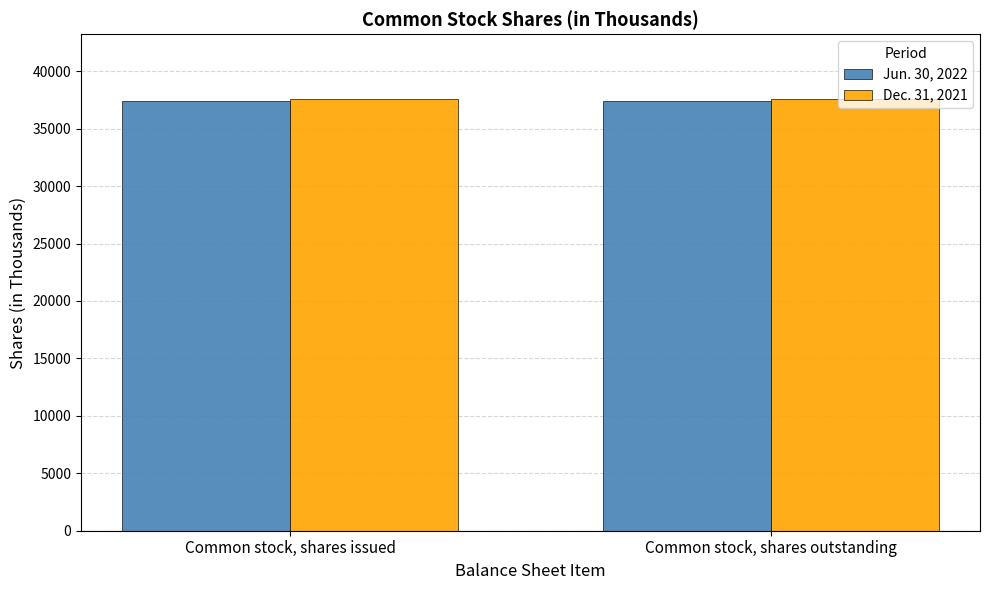

The value of Jun. 30, 2022 at Common stock, shares outstanding is 37392. True or false?

True